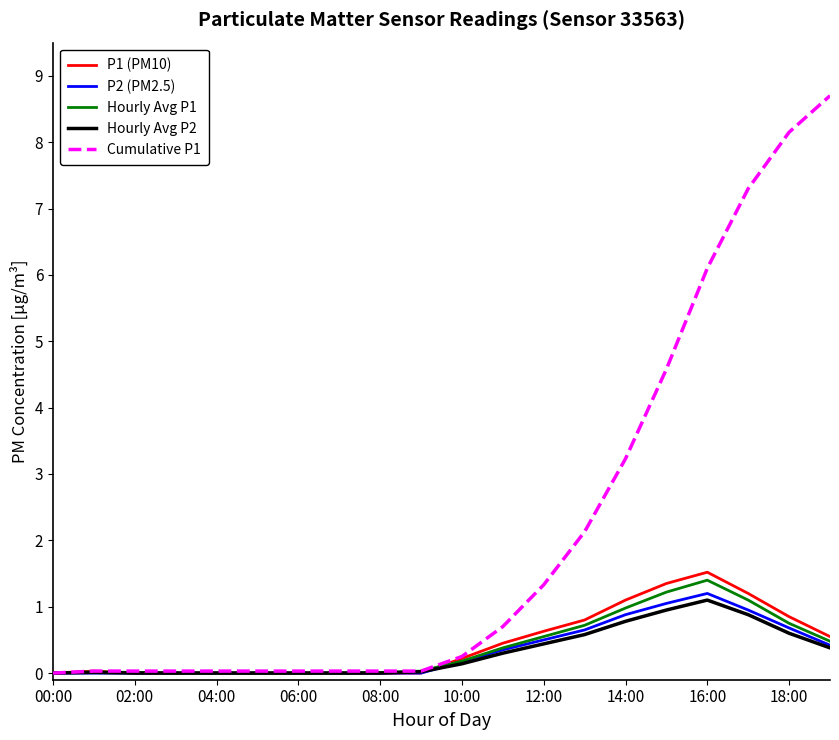

Which series has the largest total across all categories?

Cumulative P1